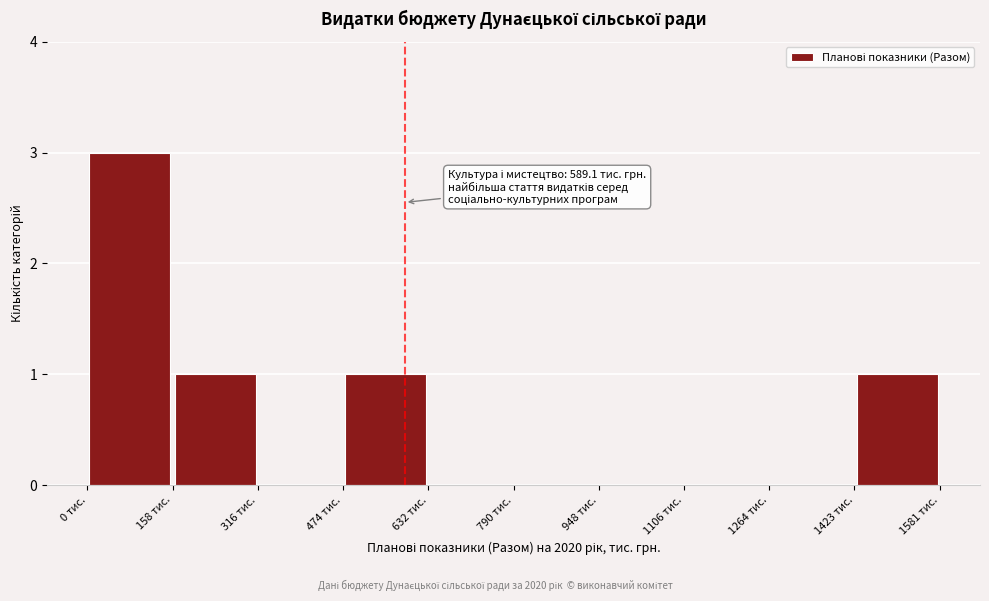

Over which range of the x-axis is the bar tallest?

0 to 160